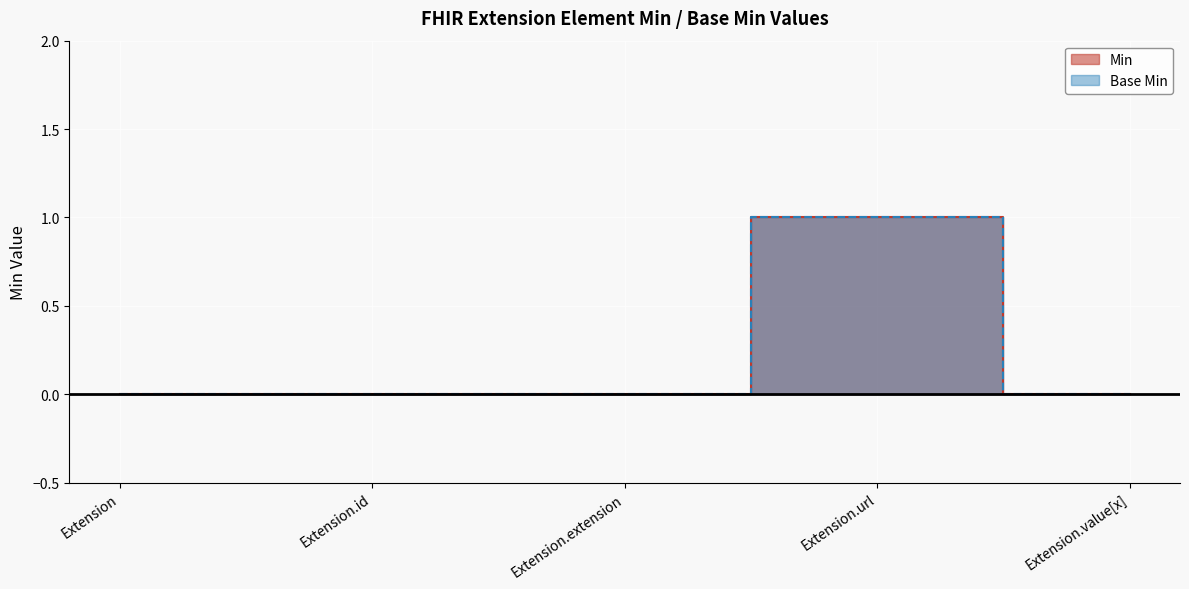

How many interior local peaks does the Base Min series have?

1